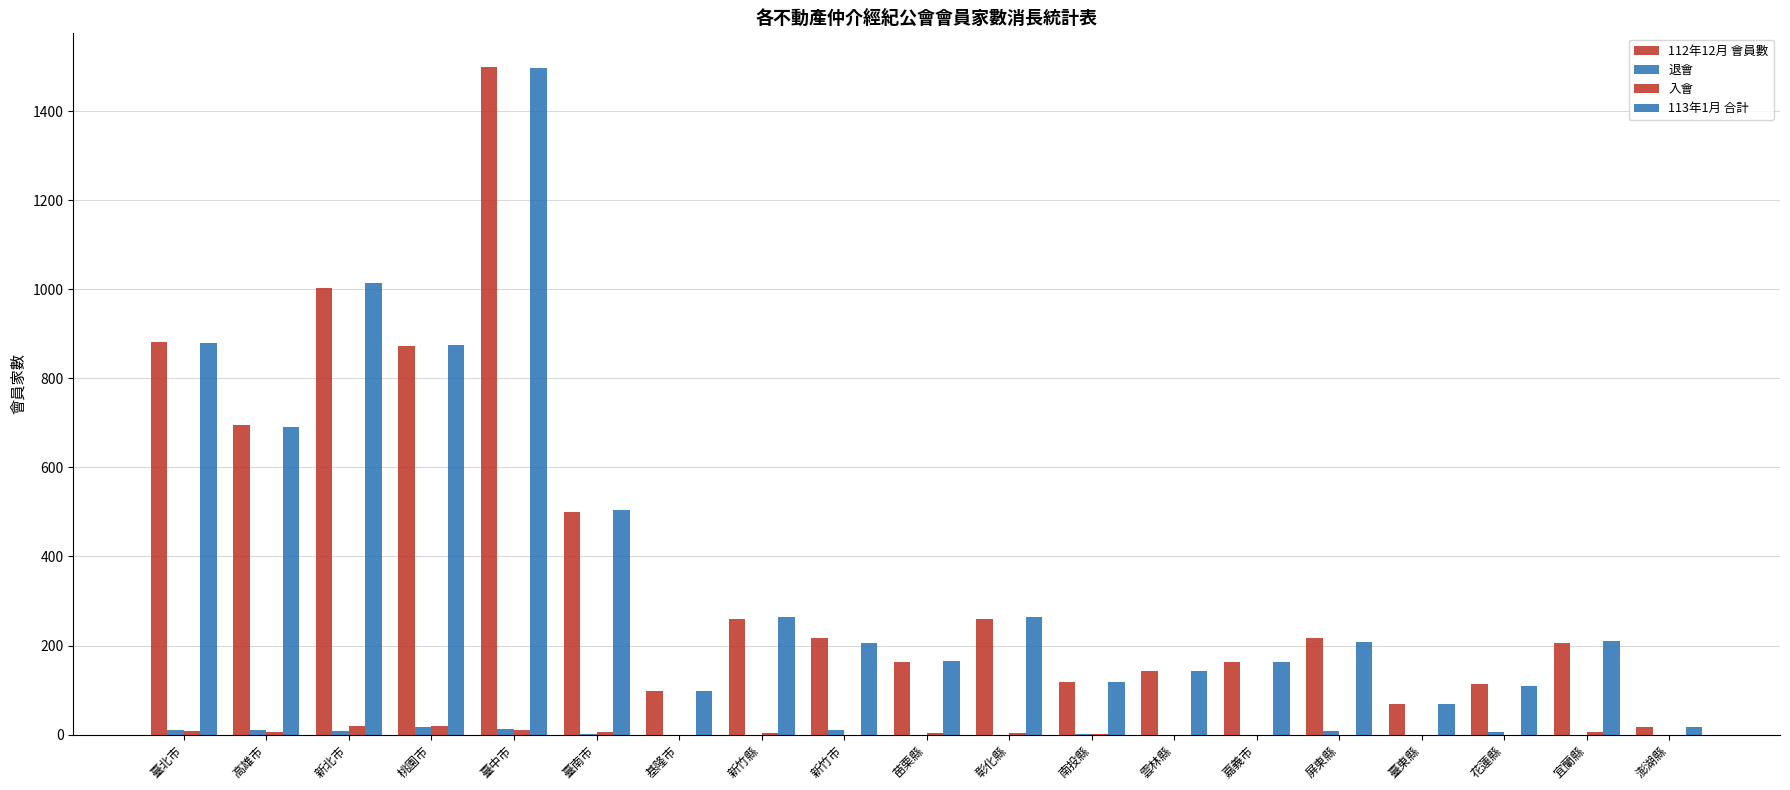

True or false: 入會 has a value of 11 at 嘉義市.

False